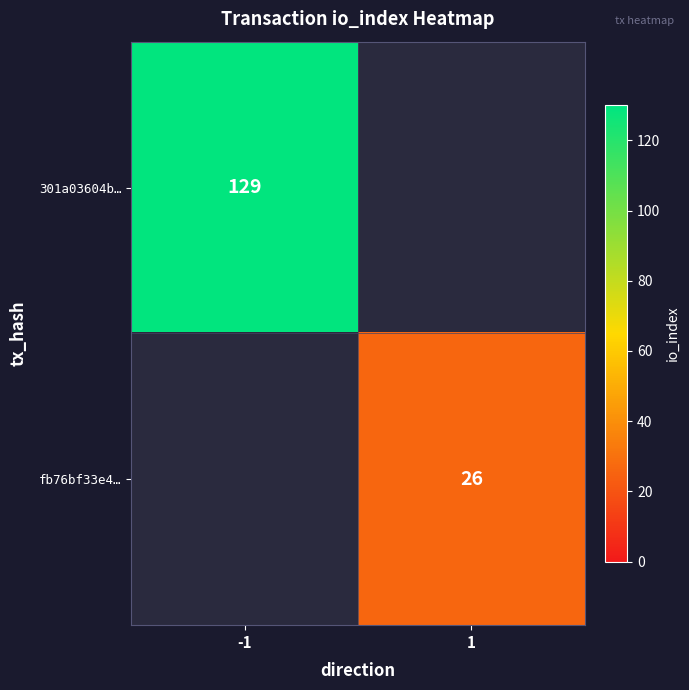

The fb76bf33e4… series shows 26 at 1. True or false?

True